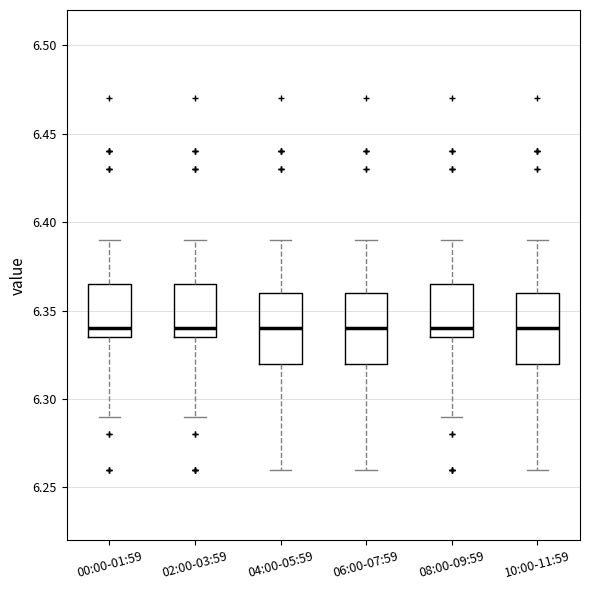

Reading left to right, read every box against the y-axis: the position of its median line, the range the box covers, and the ends of its whiskers. The values are not printed on the chart, so give them approximately, as read against the axis.

00:00-01:59: median 6.340, box 6.335 to 6.365, whiskers 6.290 to 6.390
02:00-03:59: median 6.340, box 6.335 to 6.365, whiskers 6.290 to 6.390
04:00-05:59: median 6.340, box 6.320 to 6.360, whiskers 6.260 to 6.390
06:00-07:59: median 6.340, box 6.320 to 6.360, whiskers 6.260 to 6.390
08:00-09:59: median 6.340, box 6.335 to 6.365, whiskers 6.290 to 6.390
10:00-11:59: median 6.340, box 6.320 to 6.360, whiskers 6.260 to 6.390